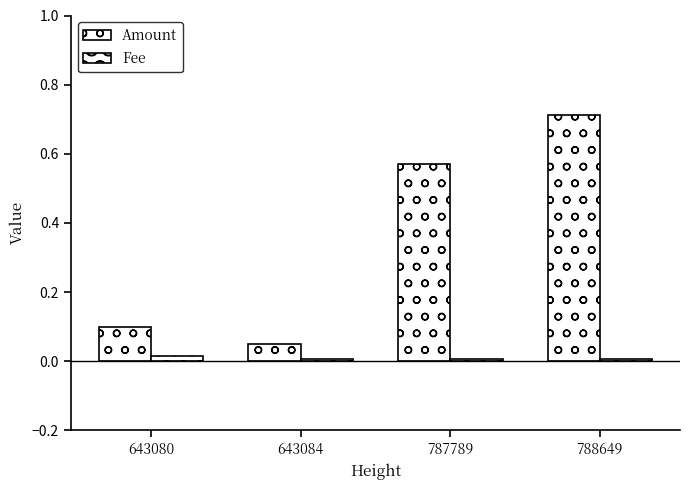

How many Fee values are between 0 and 1?

4